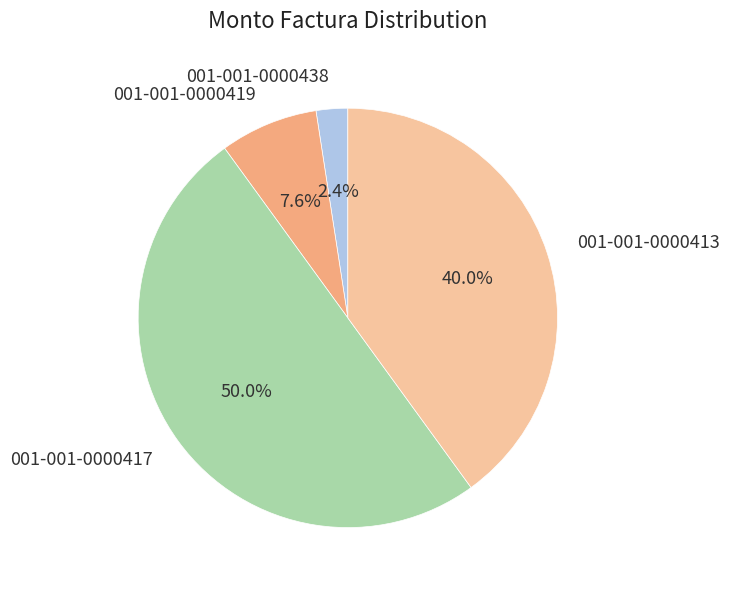

What is the majority slice?

001-001-0000417